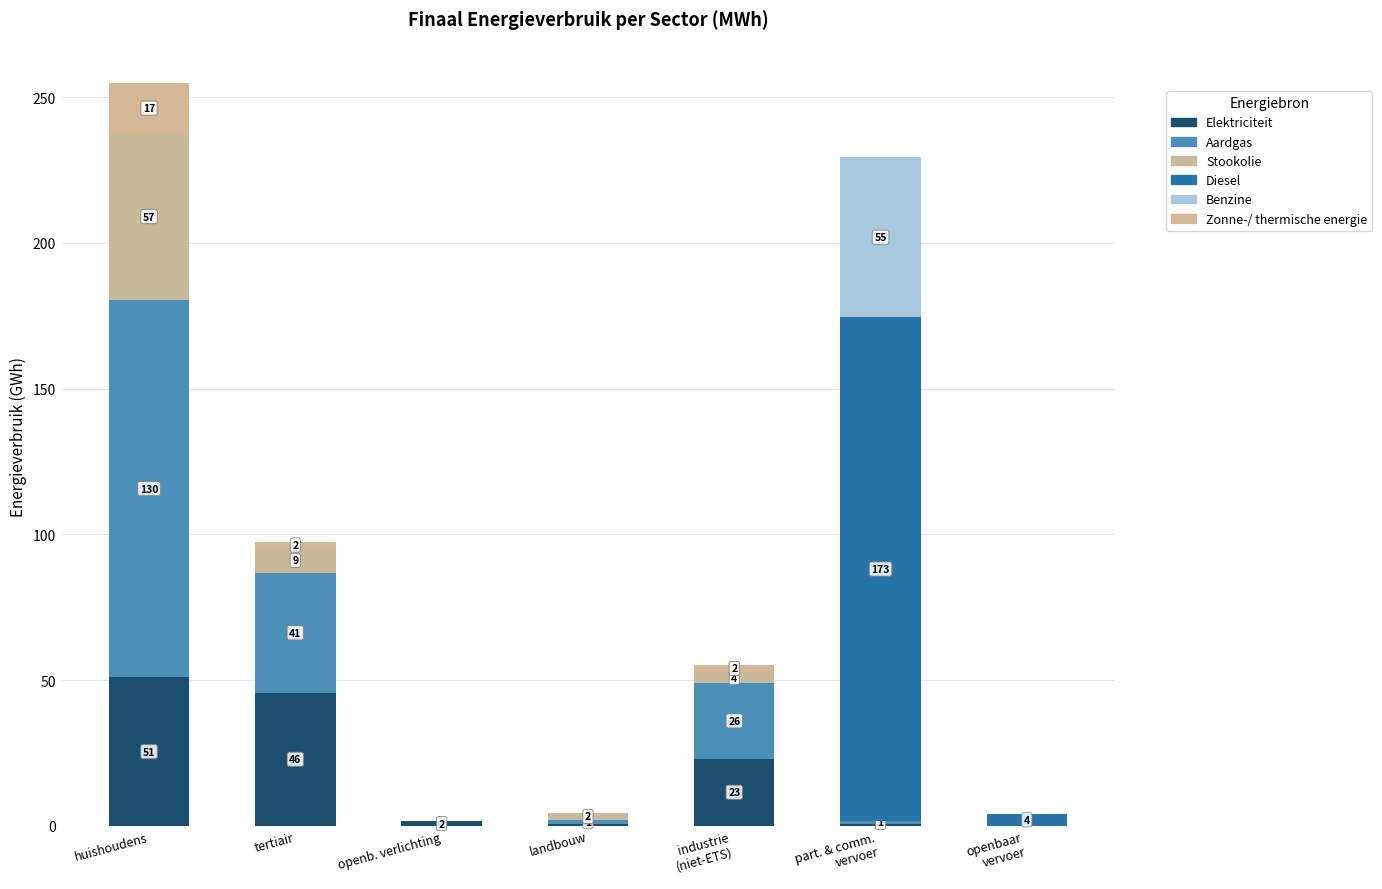

Count the number of data series in this chart.

6